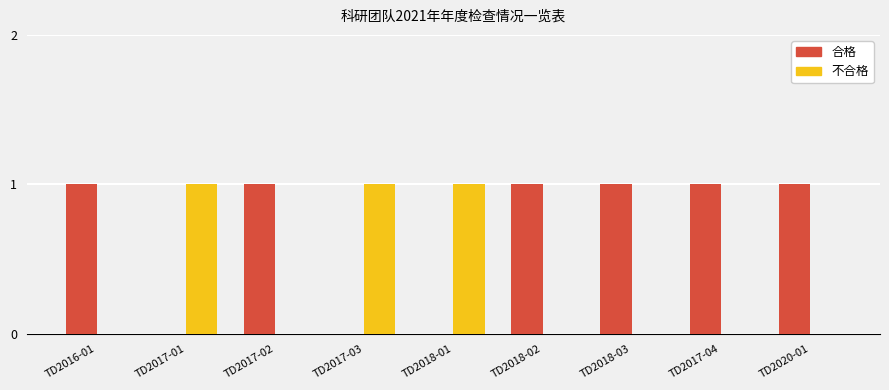

What are all the series names shown in the legend?

合格, 不合格